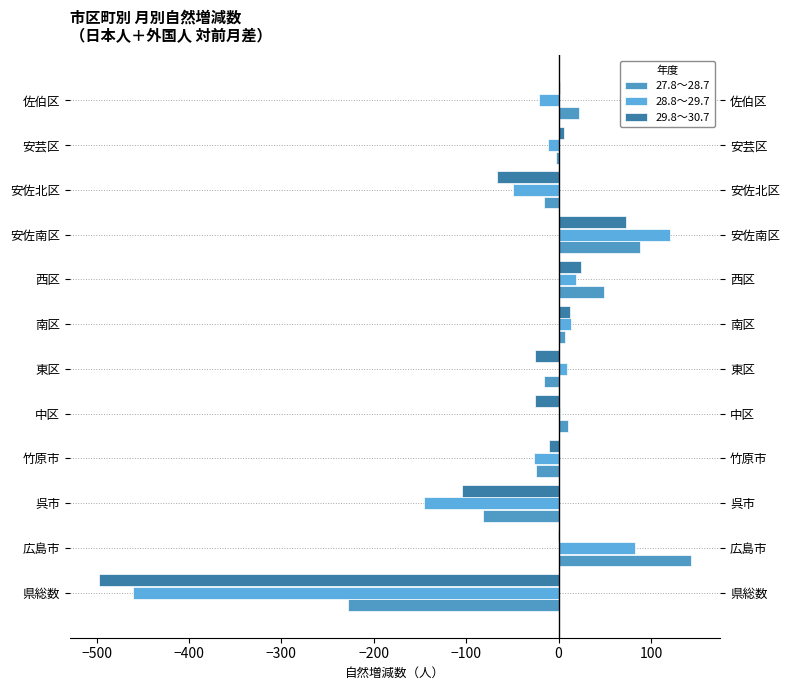

Is it true that 29.8～30.7 equals -41 at 中区?

False